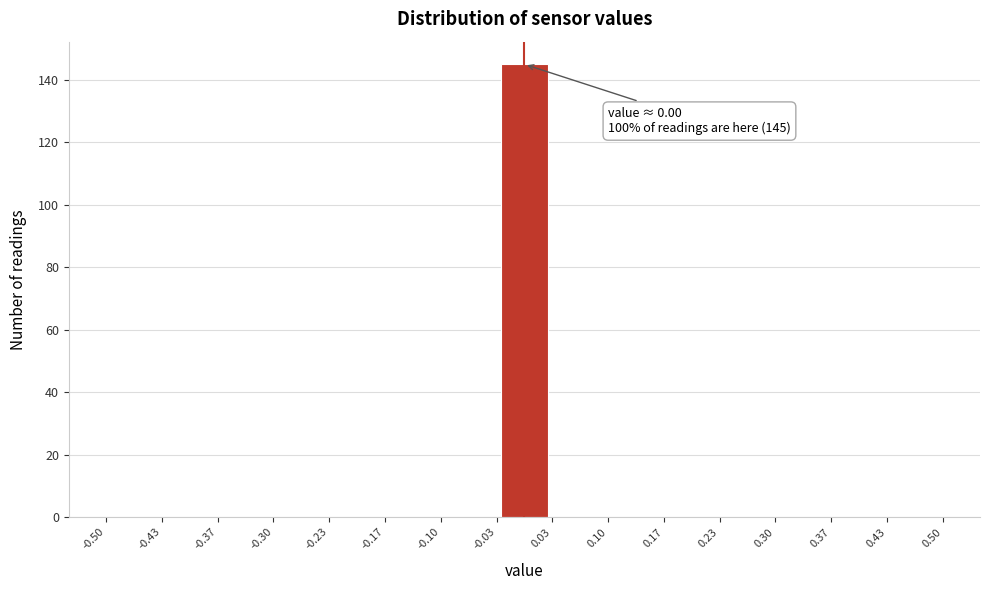

Over which range of the x-axis is the bar tallest?

-0.03 to 0.03